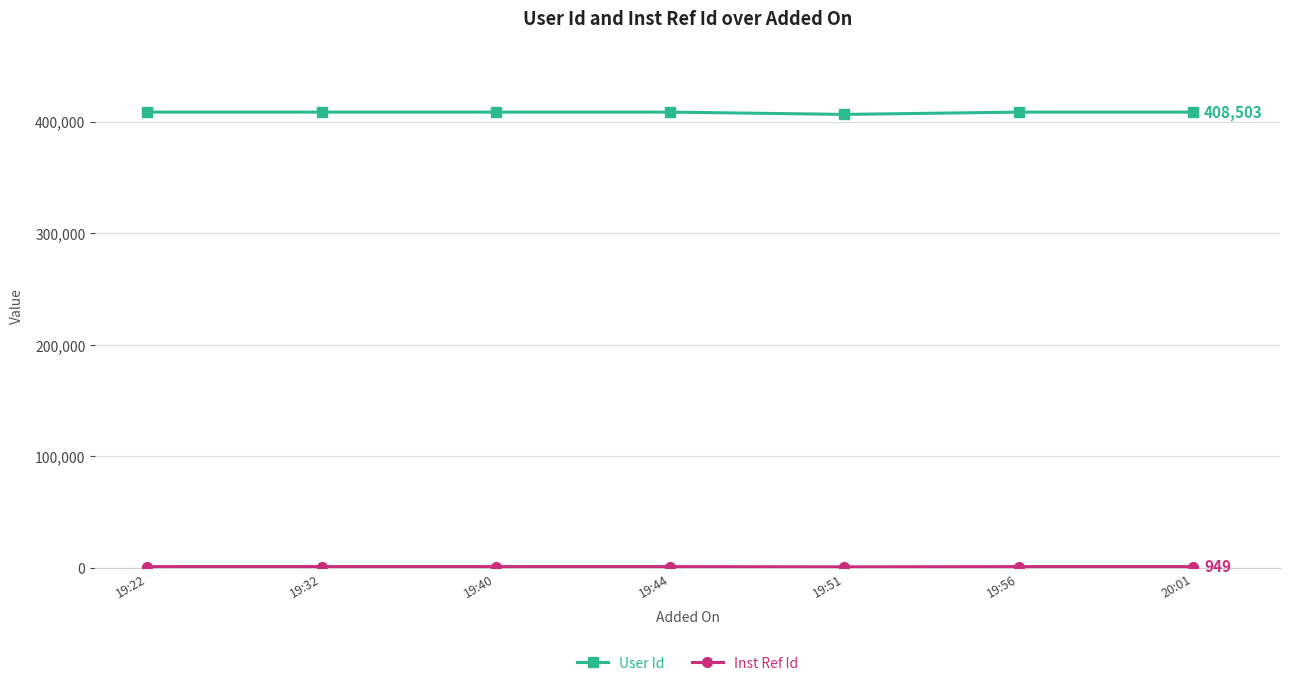

Which series has the largest total across all categories?

User Id